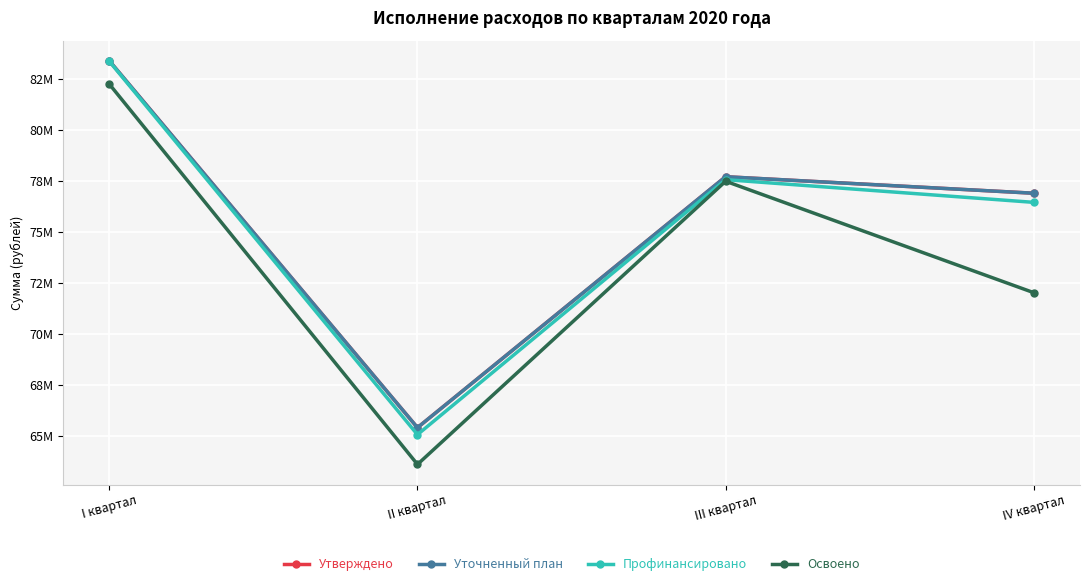

Is this an area chart (filled region under the line)?

No